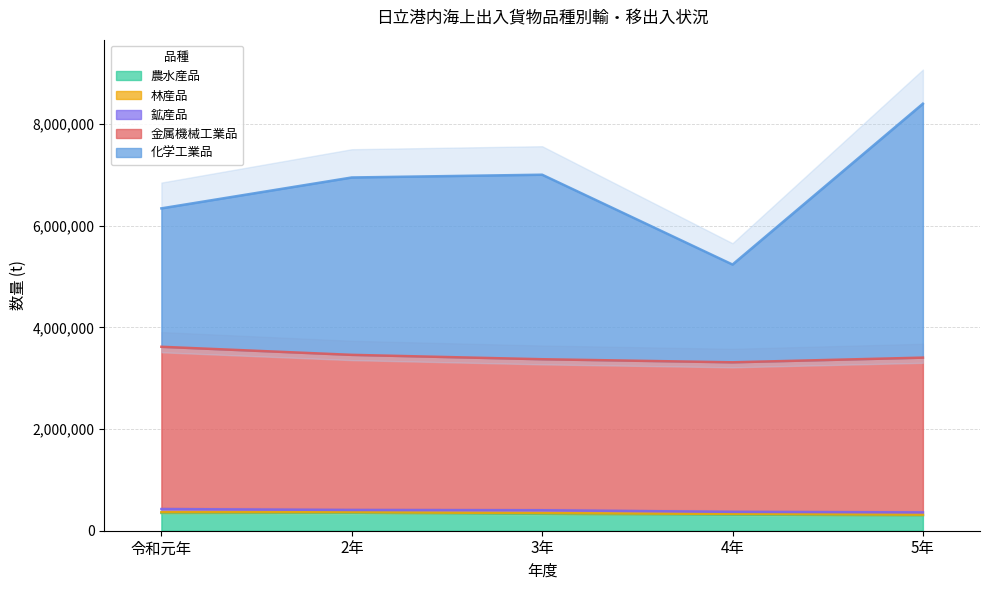

The value of 農水産品 at 4年 is 316845. True or false?

True